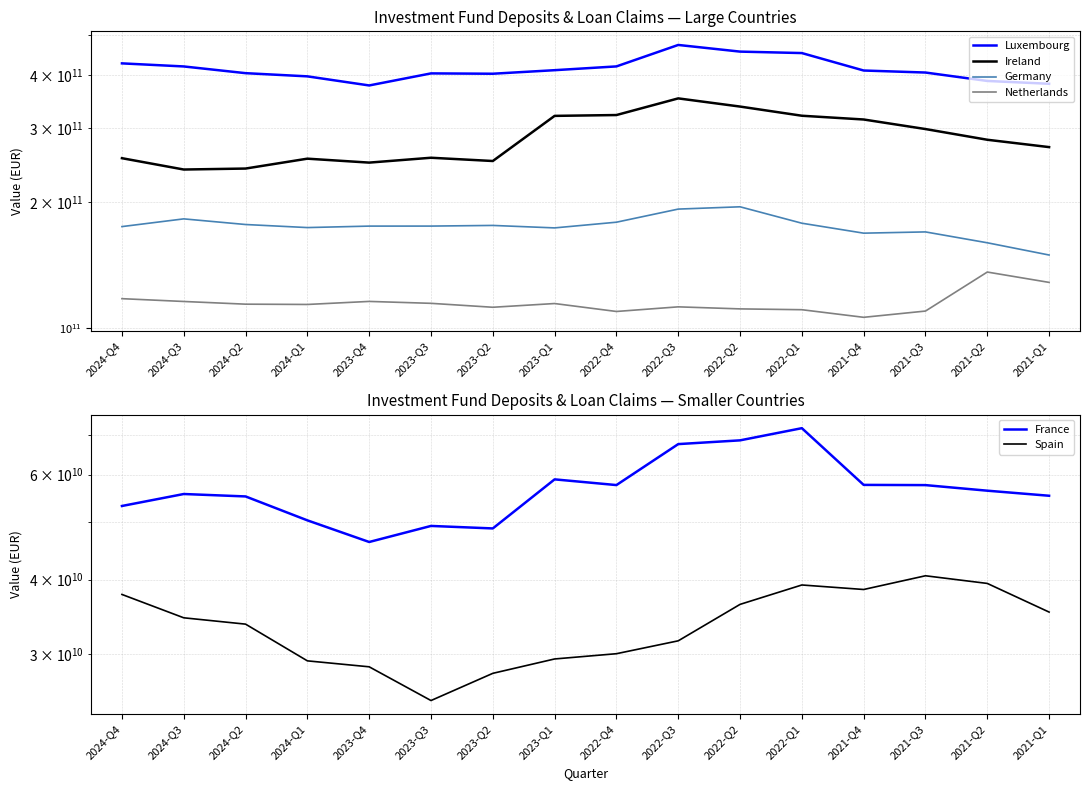

At which category does Germany reach its first local peak?

2024-Q3